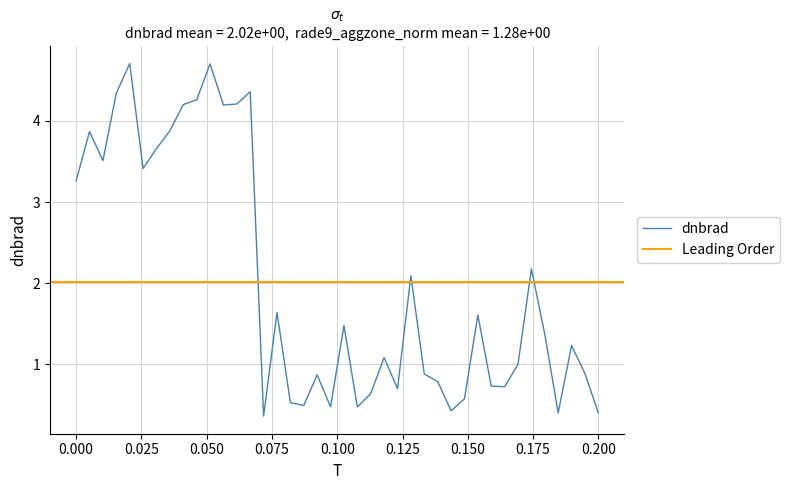

Reading left to right, what are all the values shown in this chart?

3.3	3.9	3.5	4.3	4.7	3.4	3.7	3.9	4.2	4.3	4.7	4.2	4.2	4.4	0.4	1.6	0.5	0.5	0.9	0.5	1.5	0.5	0.6	1.1	0.7	2.1	0.9	0.8	0.4	0.6	1.6	0.7	0.7	1.0	2.2	1.4	0.4	1.2	0.9	0.4